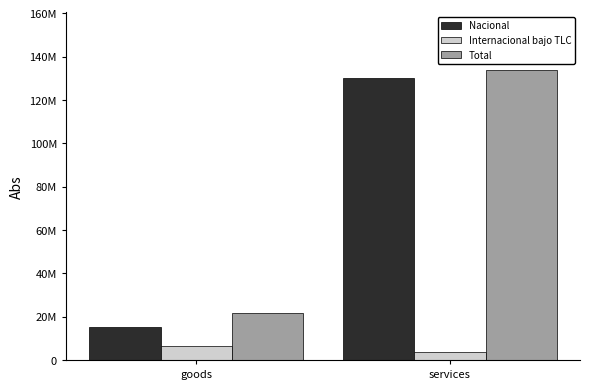

Which series has the largest range (max minus min)?

Nacional